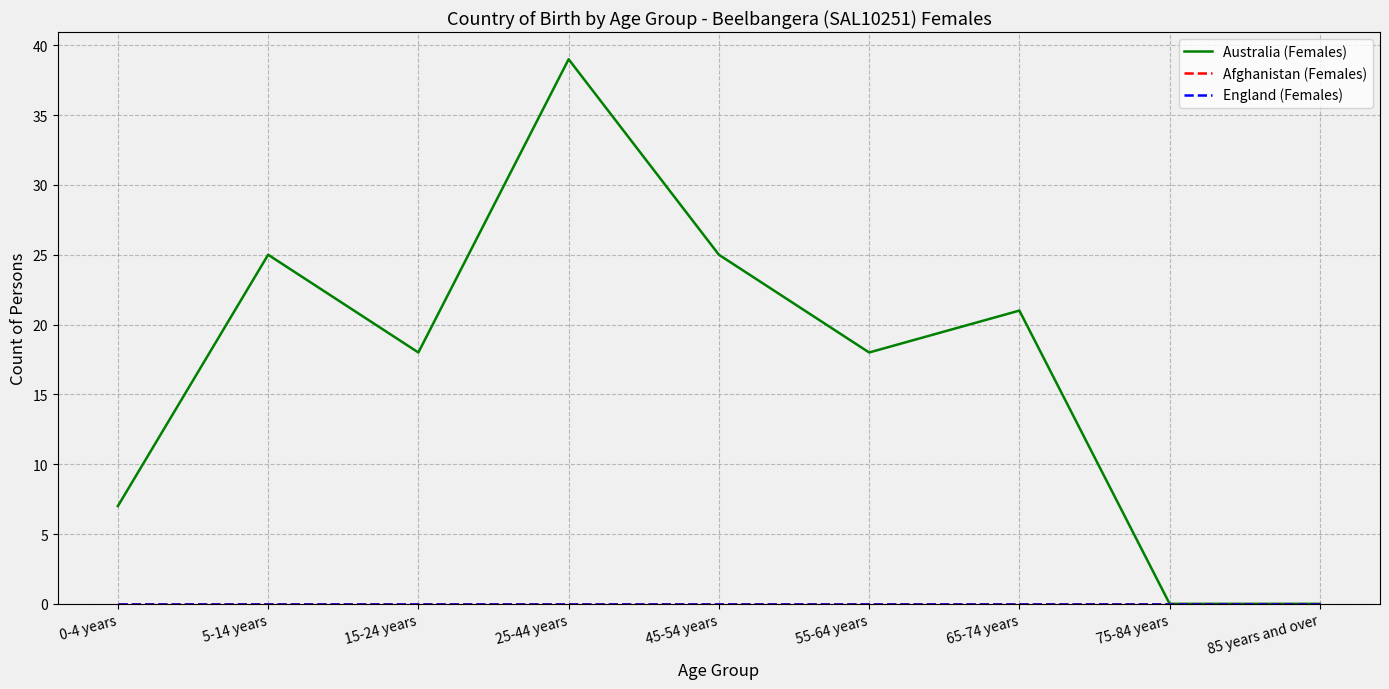

Between 75-84 years and 85 years and over, which series saw the biggest shift?

Australia (Females)